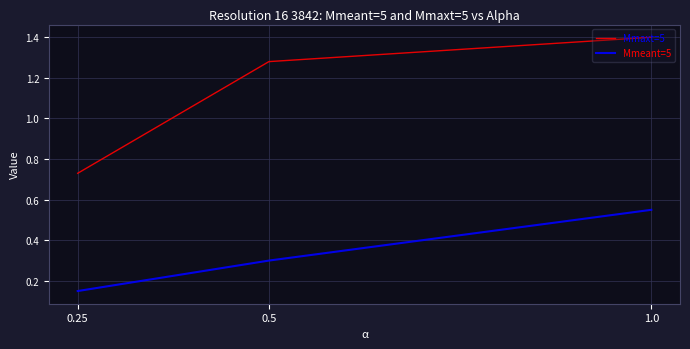

The Mmeant=5 series shows 0.1 at 1.0. True or false?

False